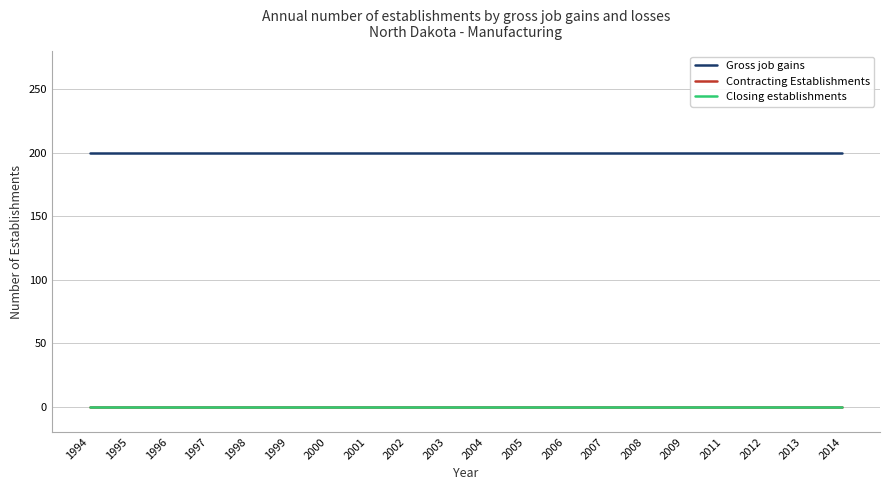

Reading left to right, what are all the values shown in this chart?

Gross job gains: 200	200	200	200	200	200	200	200	200	200	200	200	200	200	200	200	200	200	200	200
Contracting Establishments: 0	0	0	0	0	0	0	0	0	0	0	0	0	0	0	0	0	0	0	0
Closing establishments: 0	0	0	0	0	0	0	0	0	0	0	0	0	0	0	0	0	0	0	0